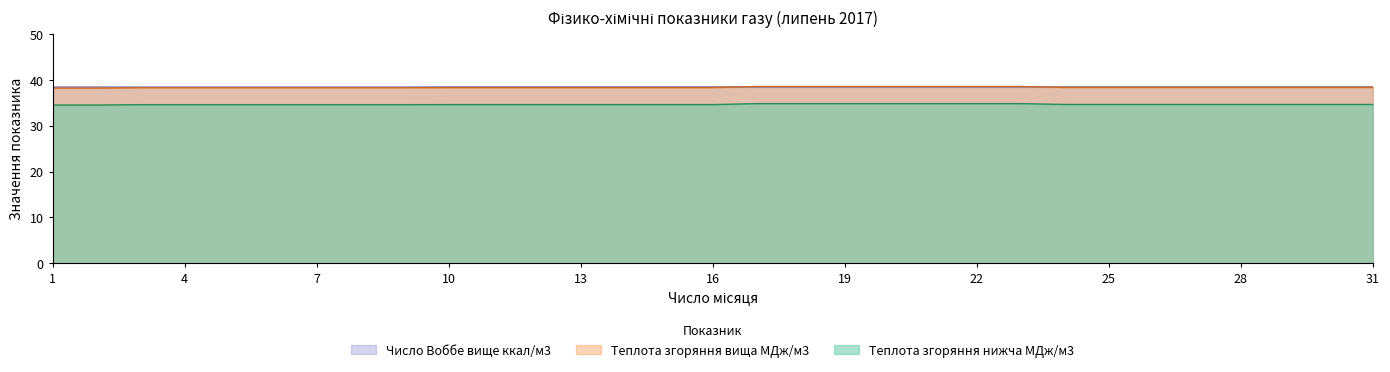

What are all the series names shown in the legend?

Число Воббе вище ккал/м3, Теплота згоряння вища МДж/м3, Теплота згоряння нижча МДж/м3